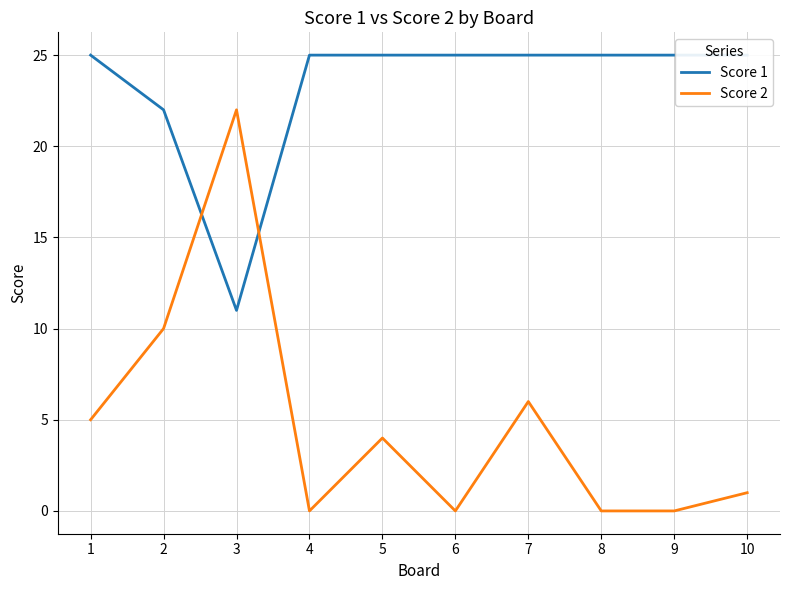

The value of Score 1 at 2 is 11. True or false?

False